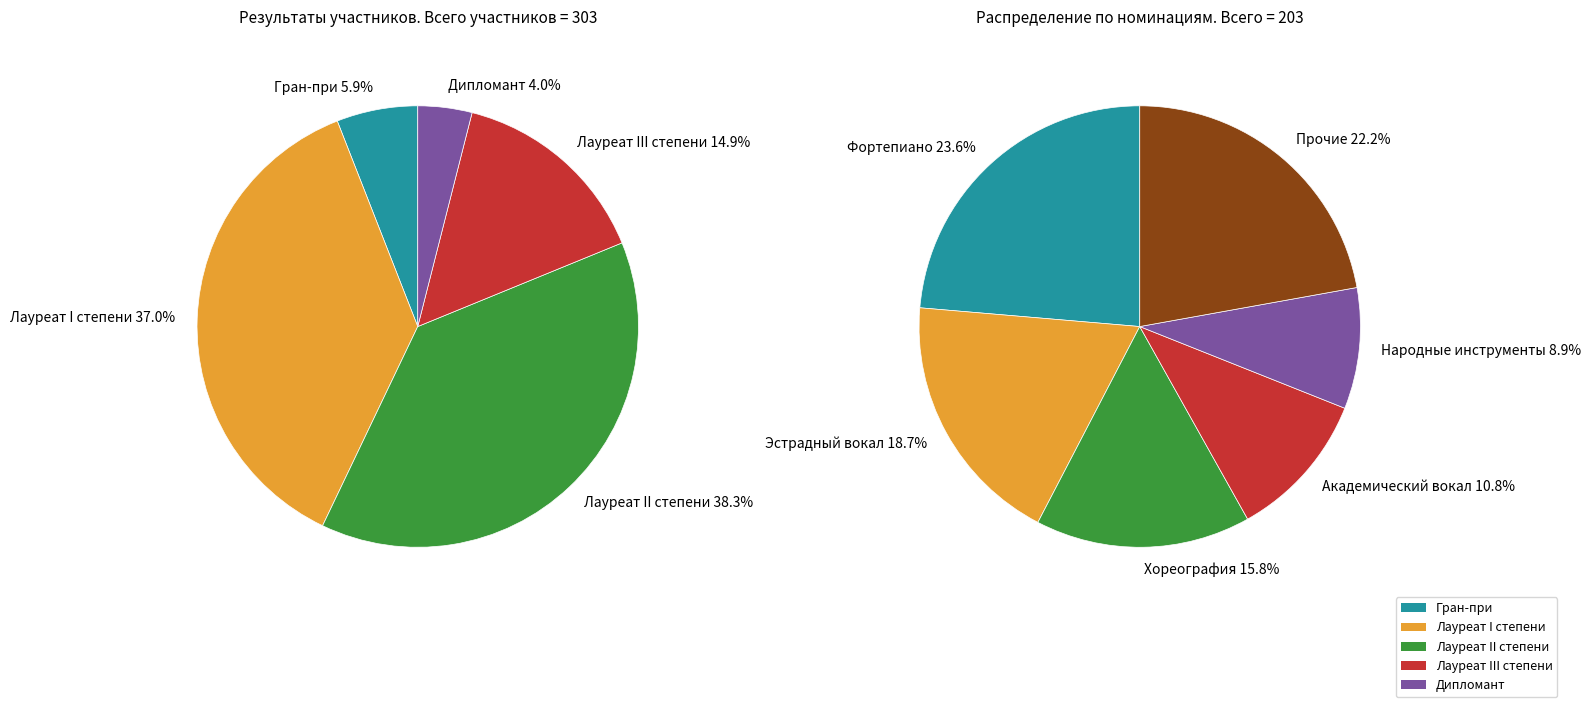

To the nearest percent, what percentage of the pie is Гран-при?

6%